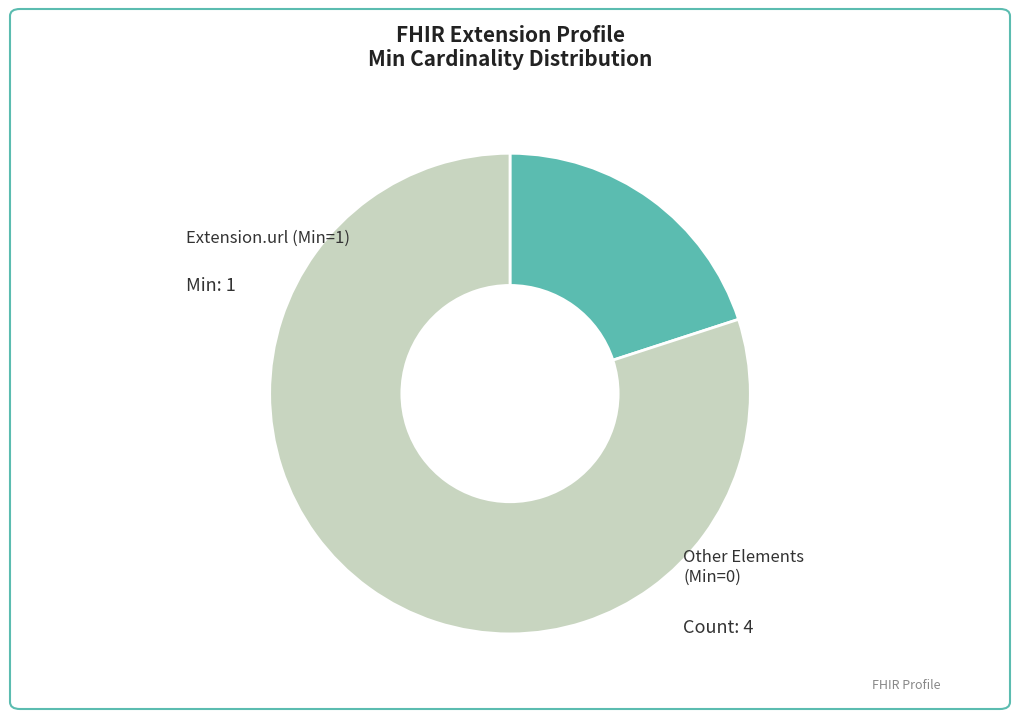

The Extension.url slice represents 30% of the pie. True or false?

False